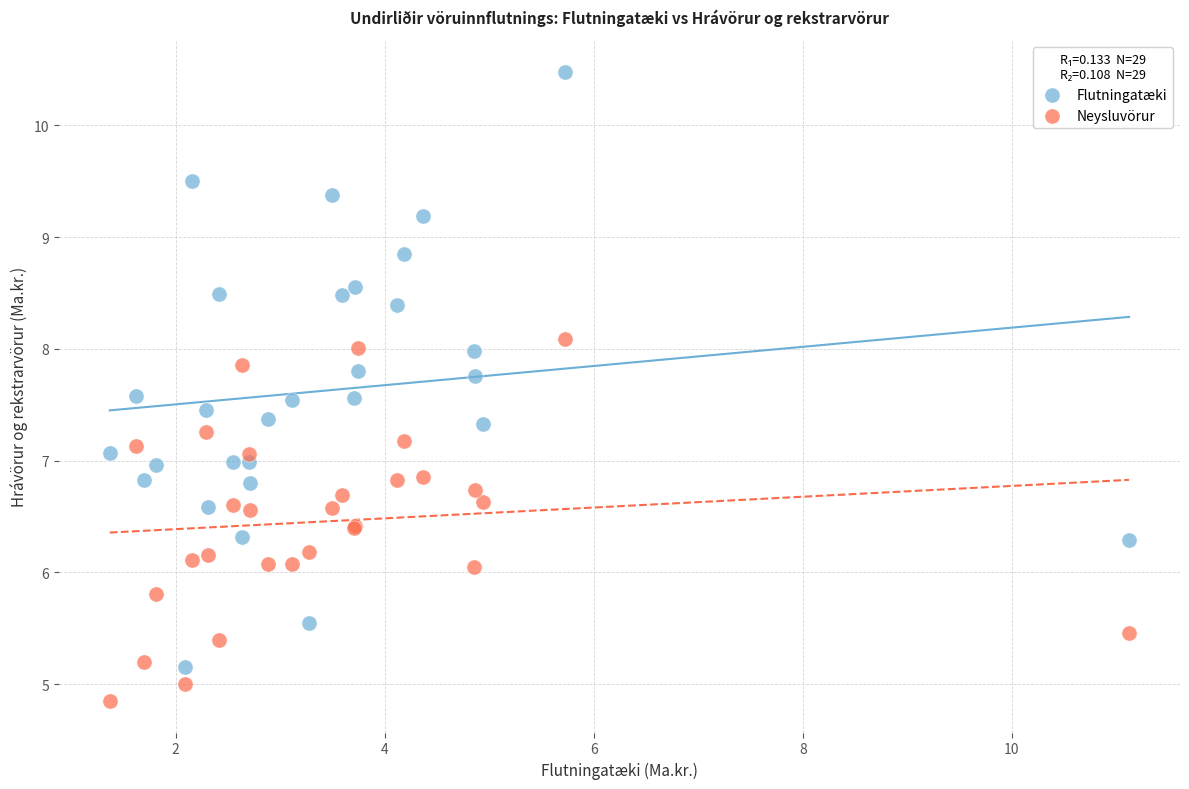

What is the X range (max minus min) for the scatter plot?

9.8